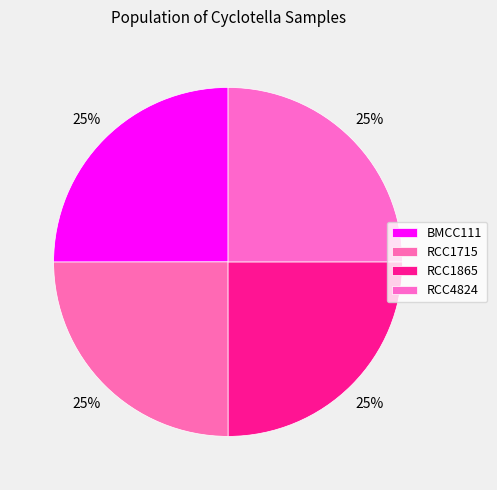

How much of the chart is everything except BMCC111?

75.0%